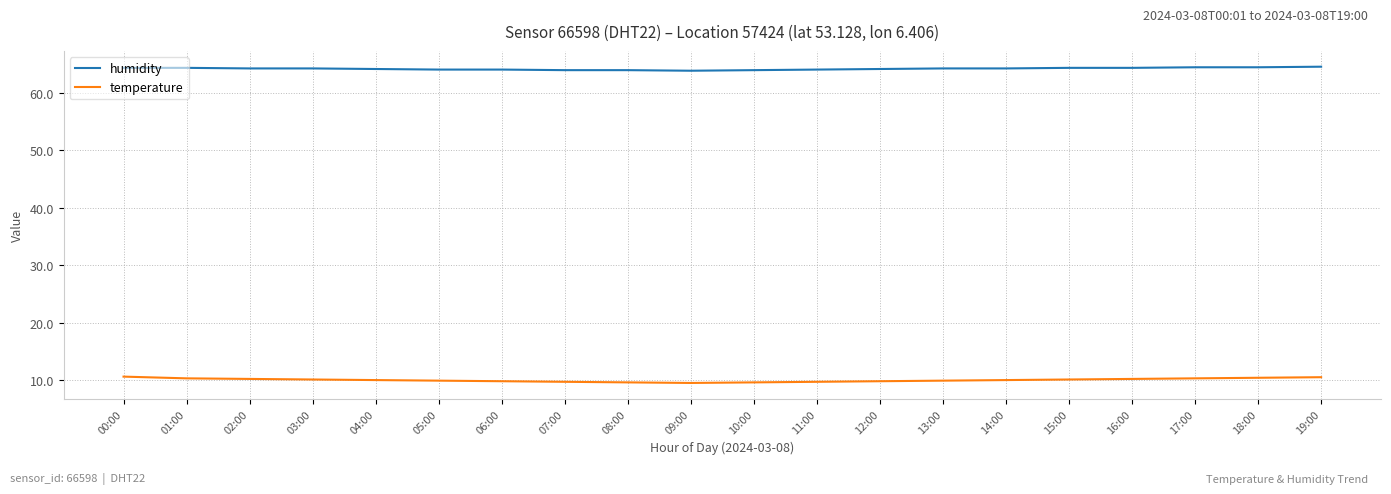

What is the sum of all humidity values?

1283.0